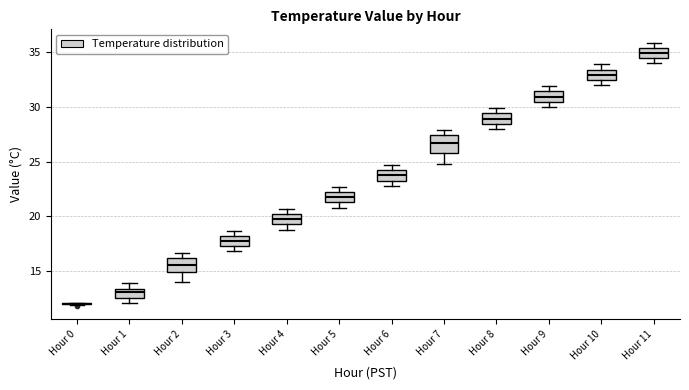

Reading left to right, read every box against the y-axis: the position of its median line, the range the box covers, and the ends of its whiskers. The values are not printed on the chart, so give them approximately, as read against the axis.

Hour 0: box collapsed to a line at 12.0, whiskers 12.0 to 12.0
Hour 1: median 13.0, box 12.5 to 13.5, whiskers 12.0 to 14.0
Hour 2: median 15.5, box 15.0 to 16.0, whiskers 14.0 to 16.5
Hour 3: median 18.0 (inside the box), box 17.5 to 18.0, whiskers 17.0 to 18.5
Hour 4: median 20.0 (inside the box), box 19.5 to 20.0, whiskers 19.0 to 20.5
Hour 5: median 22.0 (inside the box), box 21.5 to 22.0, whiskers 21.0 to 22.5
Hour 6: median 24.0 (inside the box), box 23.5 to 24.0, whiskers 23.0 to 24.5
Hour 7: median 27.0, box 26.0 to 27.5, whiskers 25.0 to 28.0
Hour 8: median 29.0, box 28.5 to 29.5, whiskers 28.0 to 30.0
Hour 9: median 31.0, box 30.5 to 31.5, whiskers 30.0 to 32.0
Hour 10: median 33.0, box 32.5 to 33.5, whiskers 32.0 to 34.0
Hour 11: median 35.0, box 34.5 to 35.5, whiskers 34.0 to 36.0